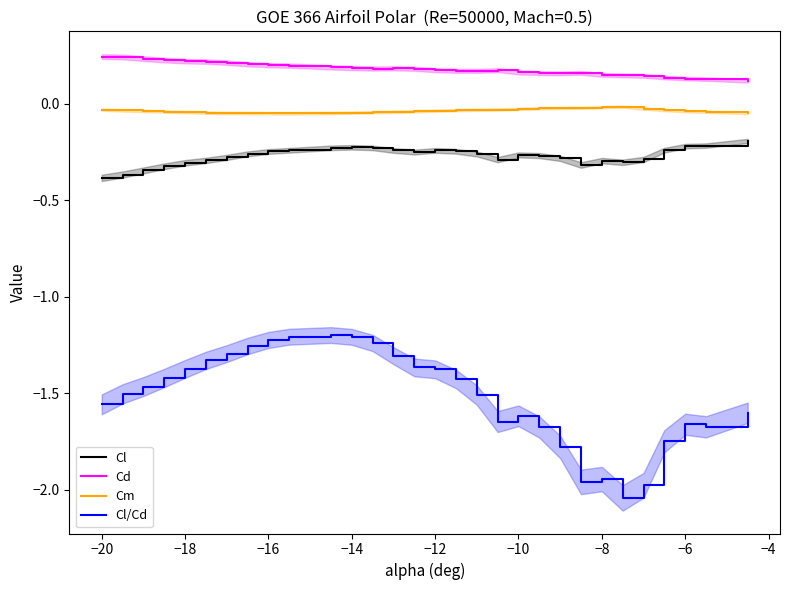

How many categories are shown in the chart?

30